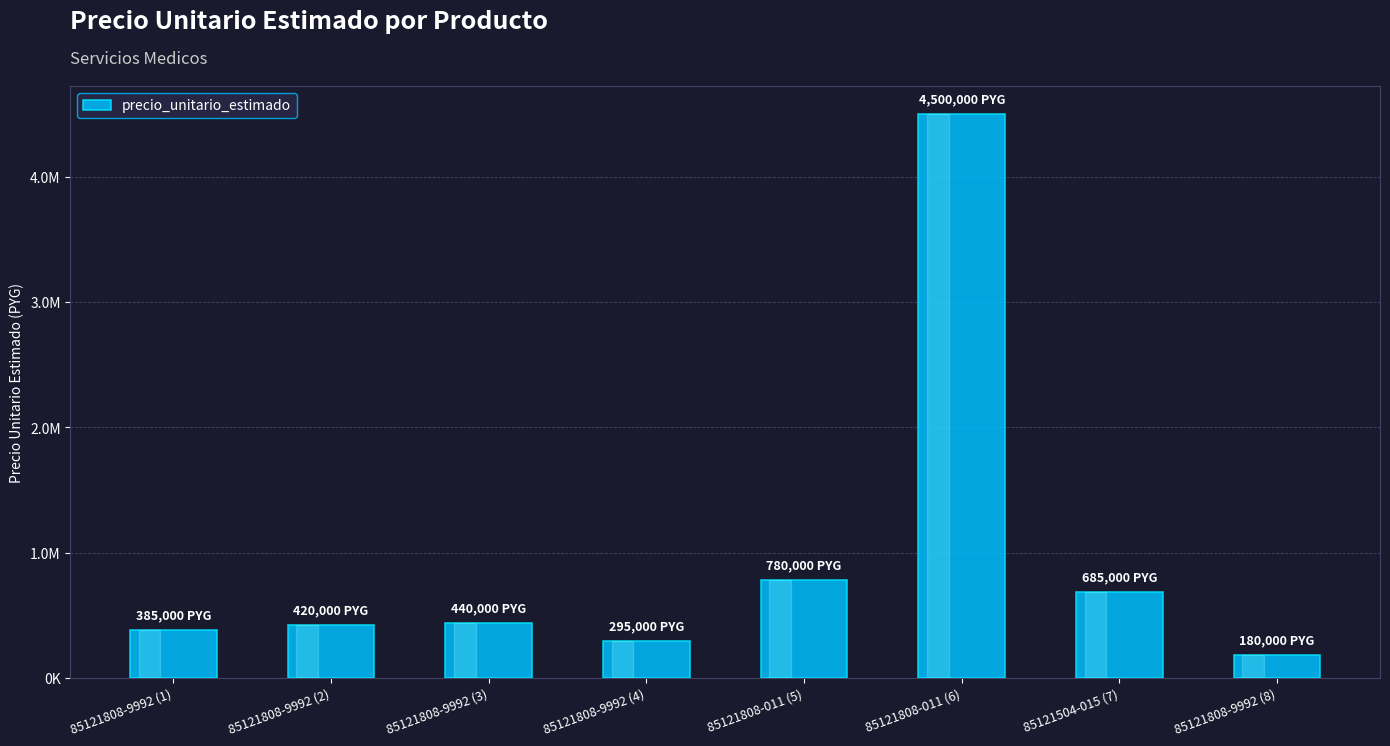

Are the bars horizontal?

No